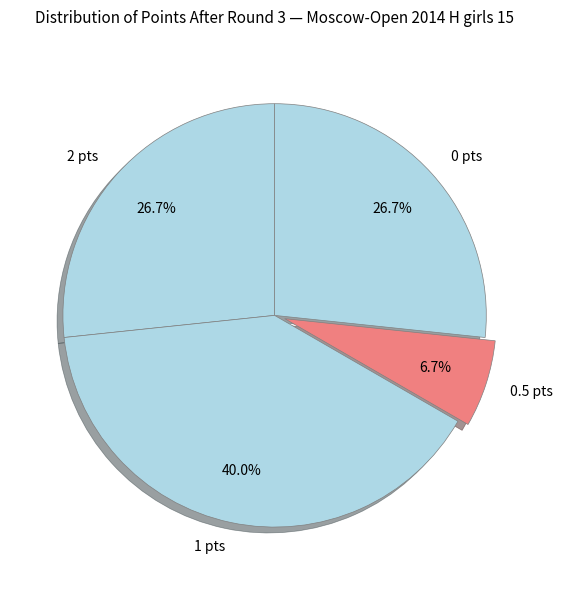

Is there any slice that represents more than half of the pie?

No